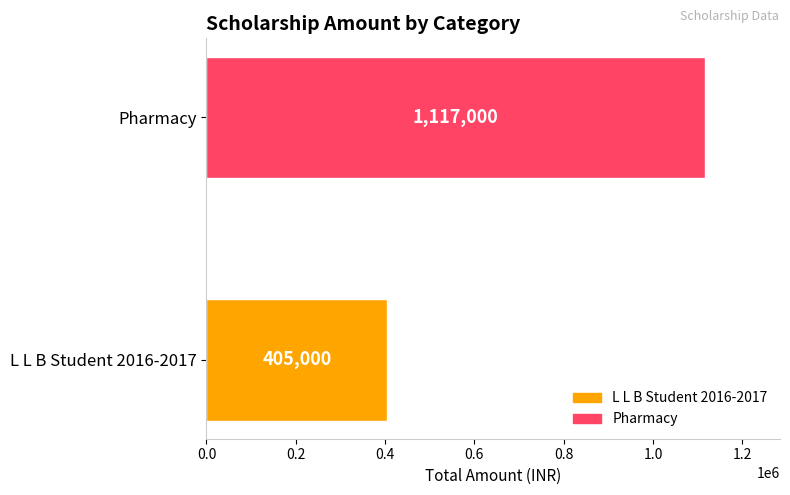

Reading bottom to top, extract all data points from this chart.

405000	1117000